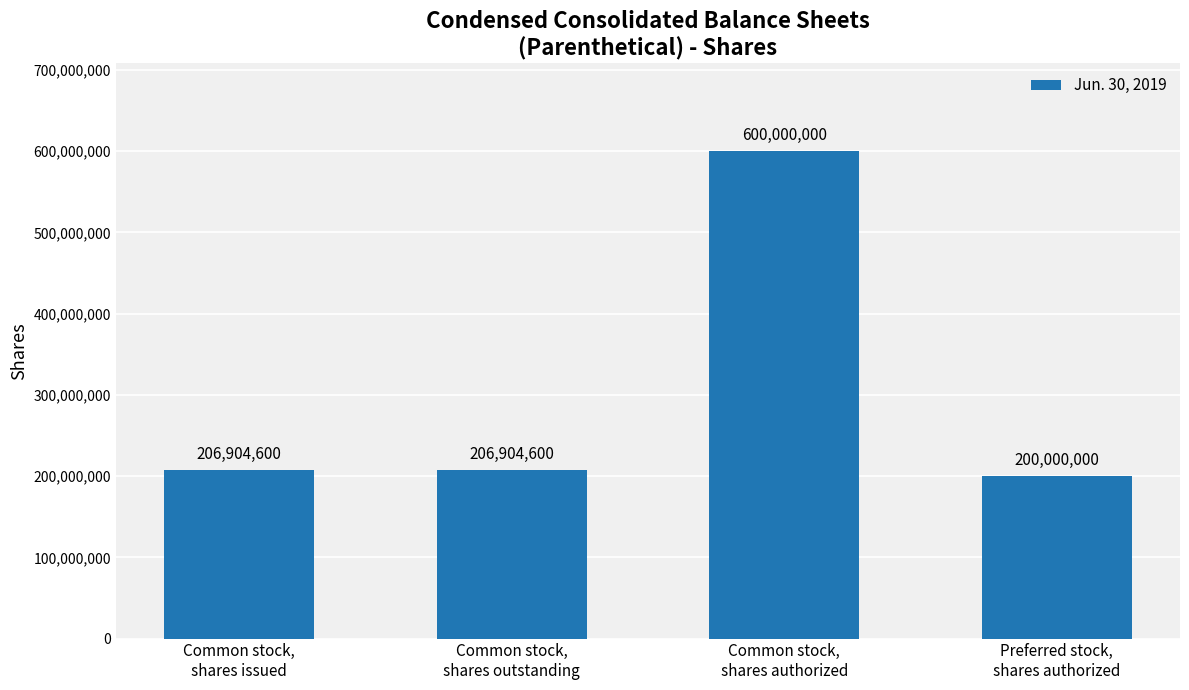

Which category has the highest value across all series?

Common stock,
shares authorized